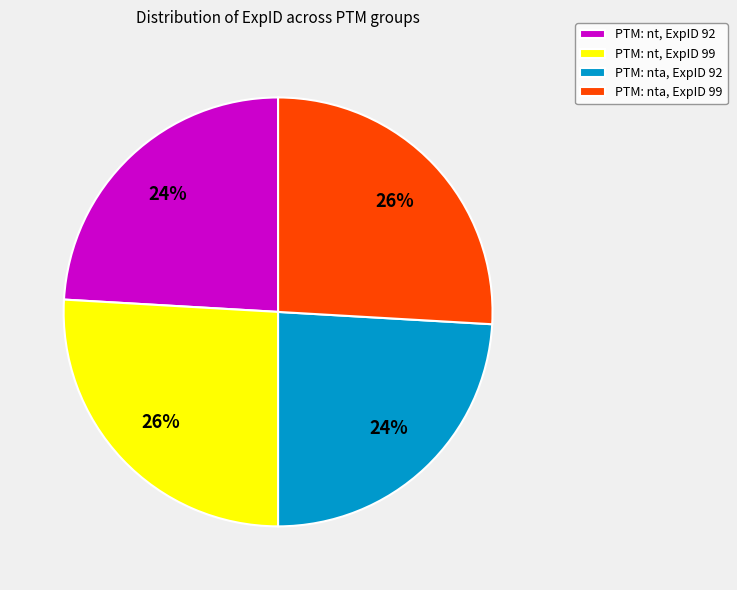

Combined, do PTM: nt, ExpID 92 and PTM: nta, ExpID 92 account for over 50%?

No